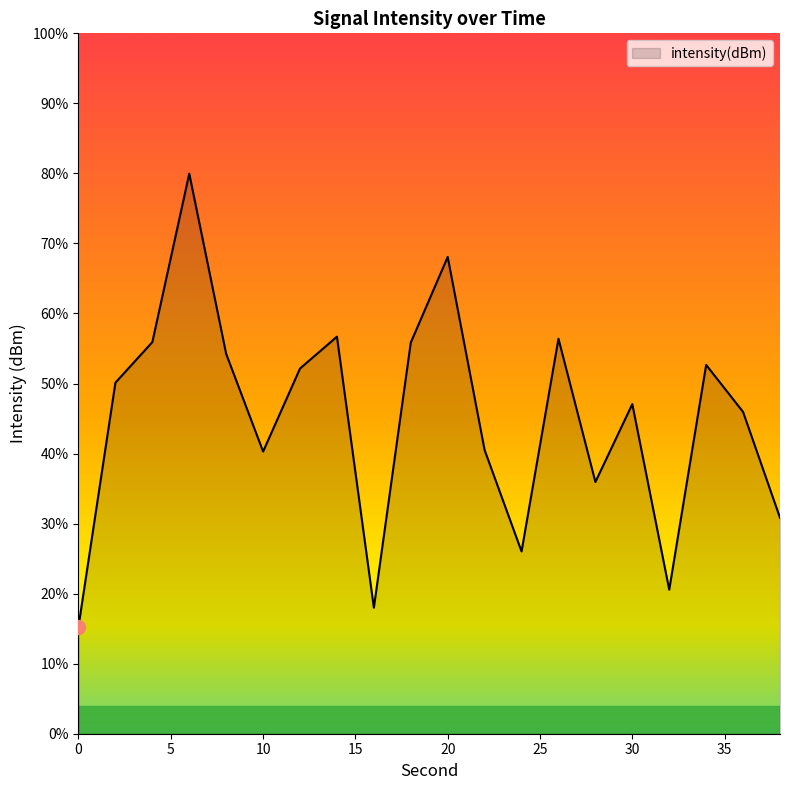

What is the maximum value shown in the chart?

80.0